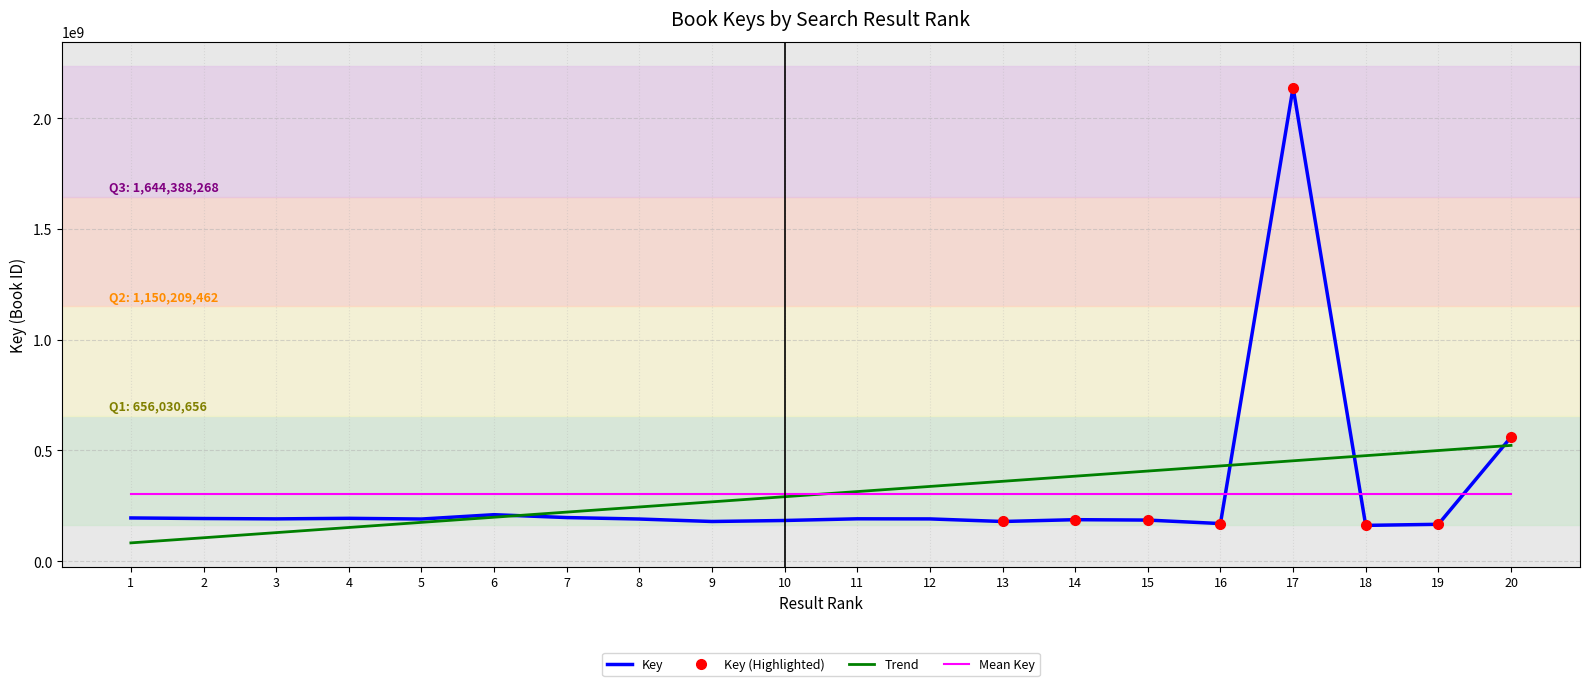

Which label corresponds to the largest value in the chart?

17